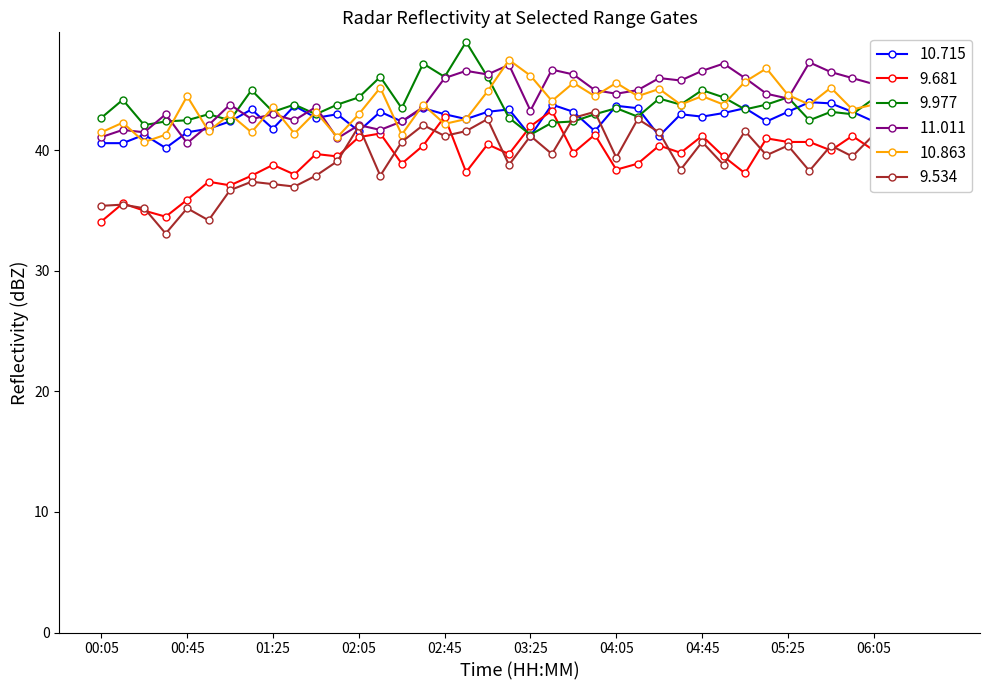

Which series ends up on top after the final intersection of 9.977 and 11.011?

11.011